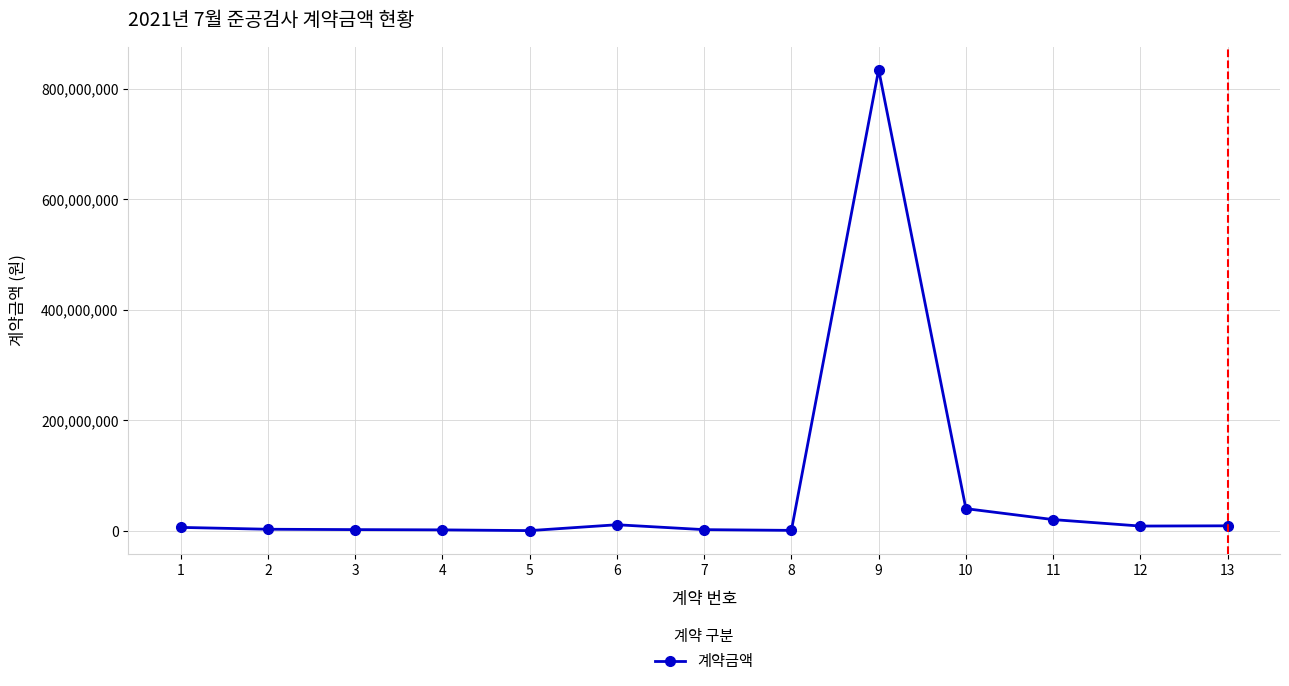

What is the greatest value displayed?

833987000